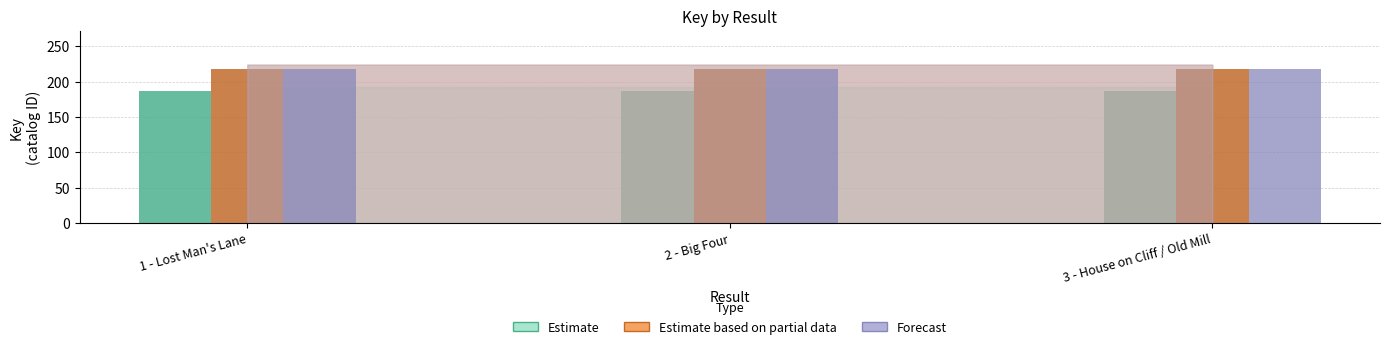

Between 1 - Lost Man's Lane and 2 - Big Four, which series saw the biggest shift?

Estimate based on partial data